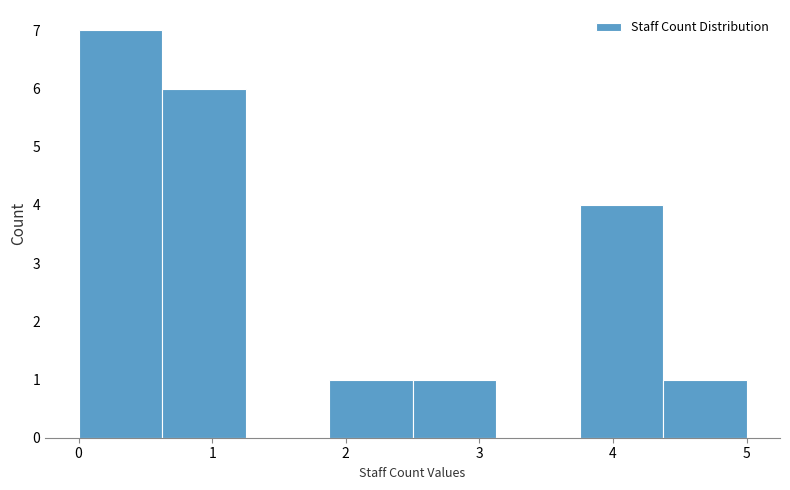

Reading left to right, list every bar in this chart as the range it spans on the x-axis followed by its height. Neither the bar edges nor the heights are printed on the chart, so give them approximately, as read against the axes.

0.0 to 0.6: 7
0.6 to 1.3: 6
1.3 to 1.9: 0
1.9 to 2.5: 1
2.5 to 3.1: 1
3.1 to 3.8: 0
3.8 to 4.4: 4
4.4 to 5.0: 1